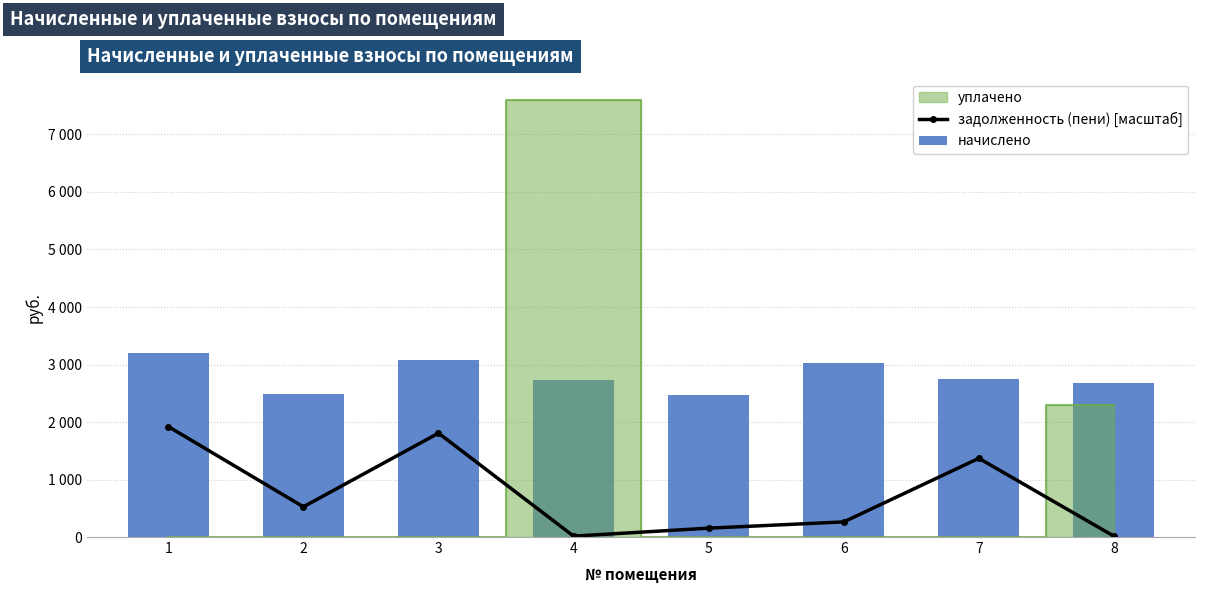

At how many categories does at least one series exceed 639?

8